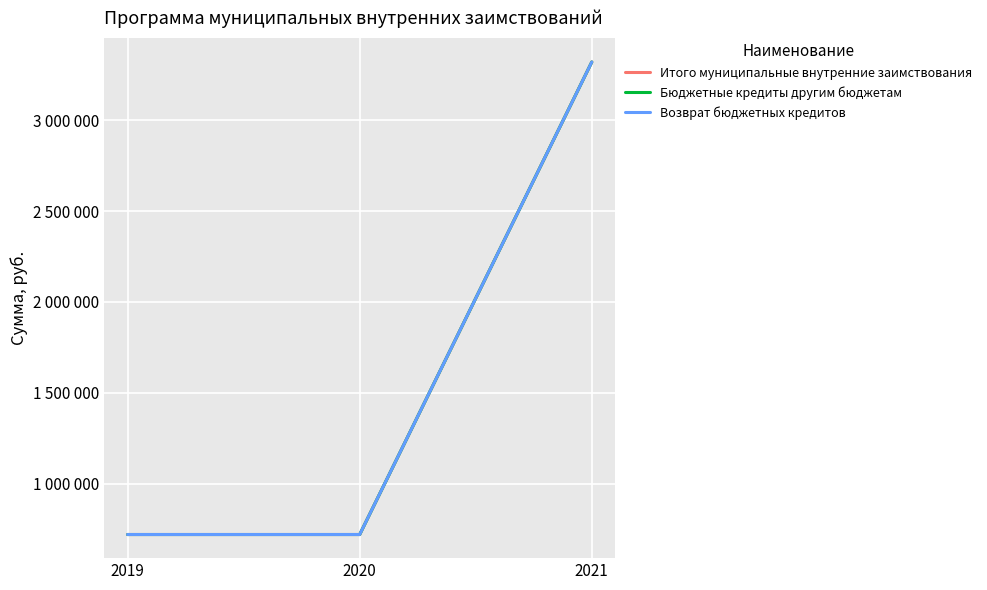

True or false: Итого муниципальные внутренние заимствования has a value of 3320000 at 2021.

True